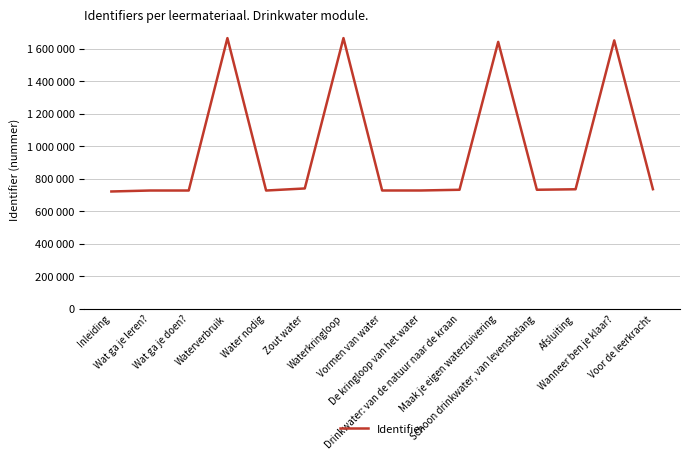

Does the chart have visible grid lines?

Yes